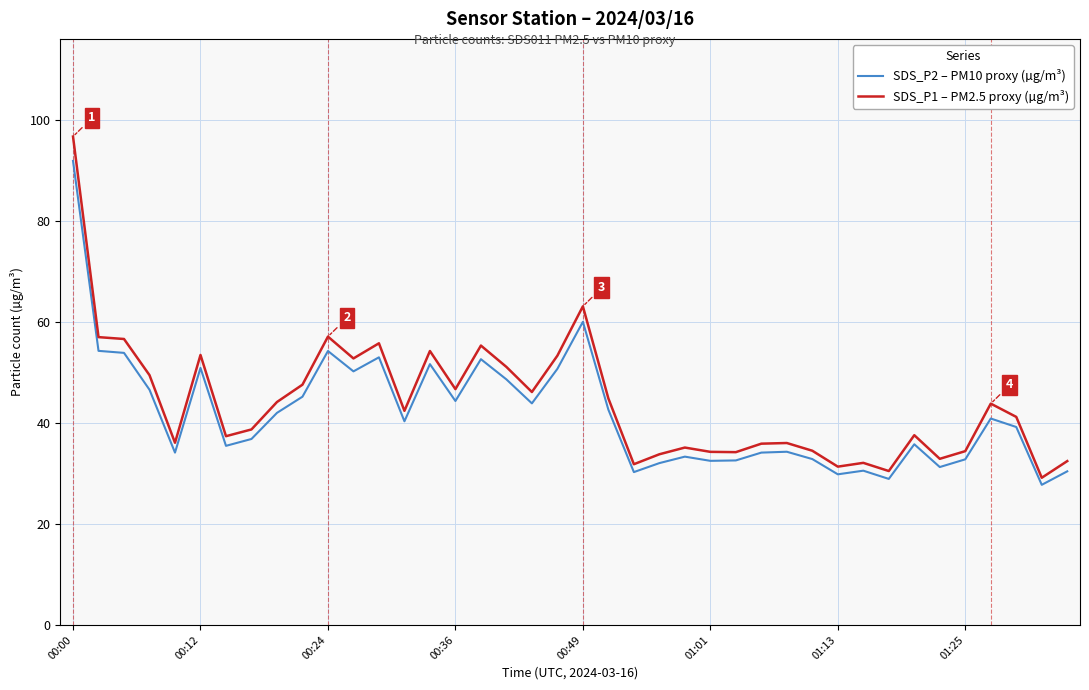

What is the highest value of the SDS_P2 – PM10 proxy (µg/m³) series?

91.9